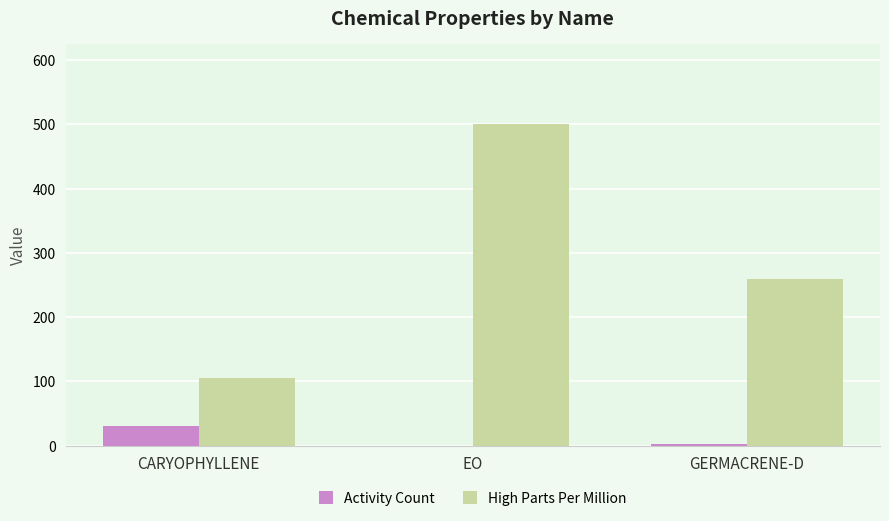

What is the total value across all series at EO?

500